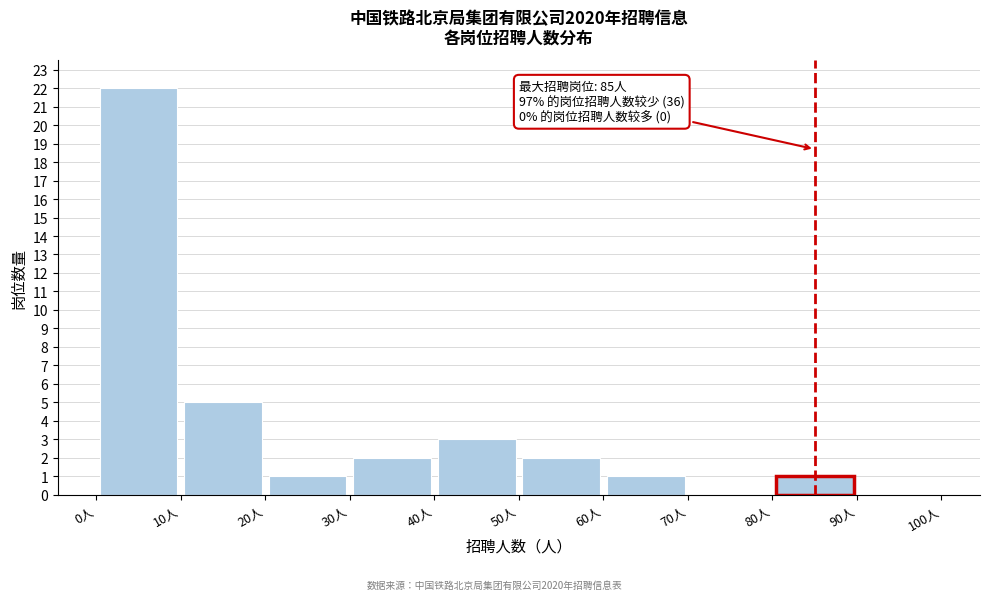

Over which range of the x-axis is the bar tallest?

0 to 10